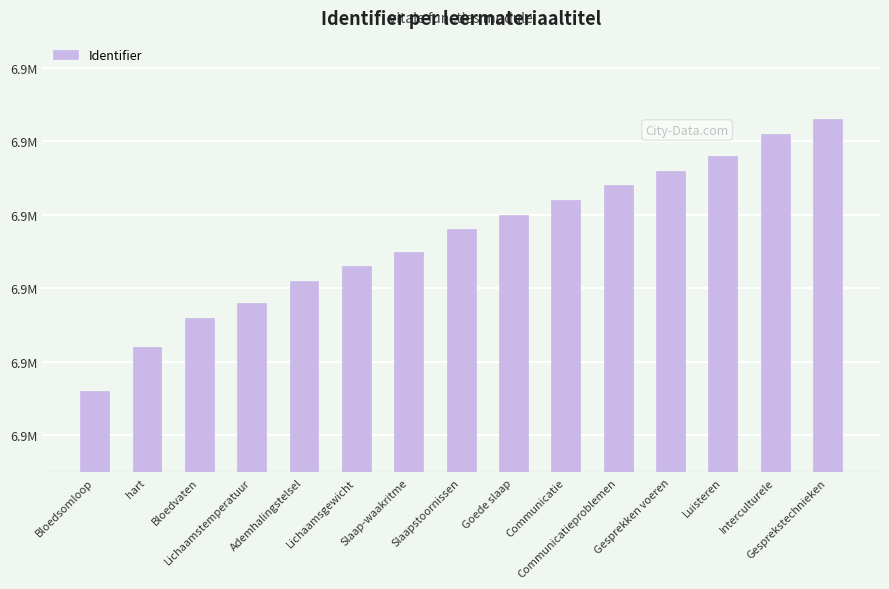

Is it true that the value at Bloedsomloop is 6866186?

True